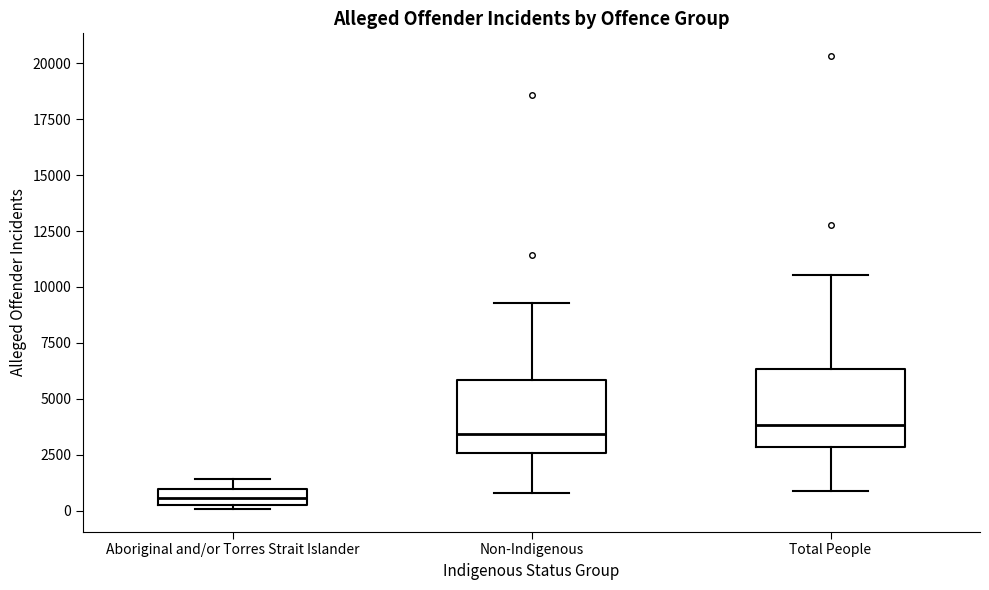

Which box has the lowest median line?

Aboriginal and/or Torres Strait Islander